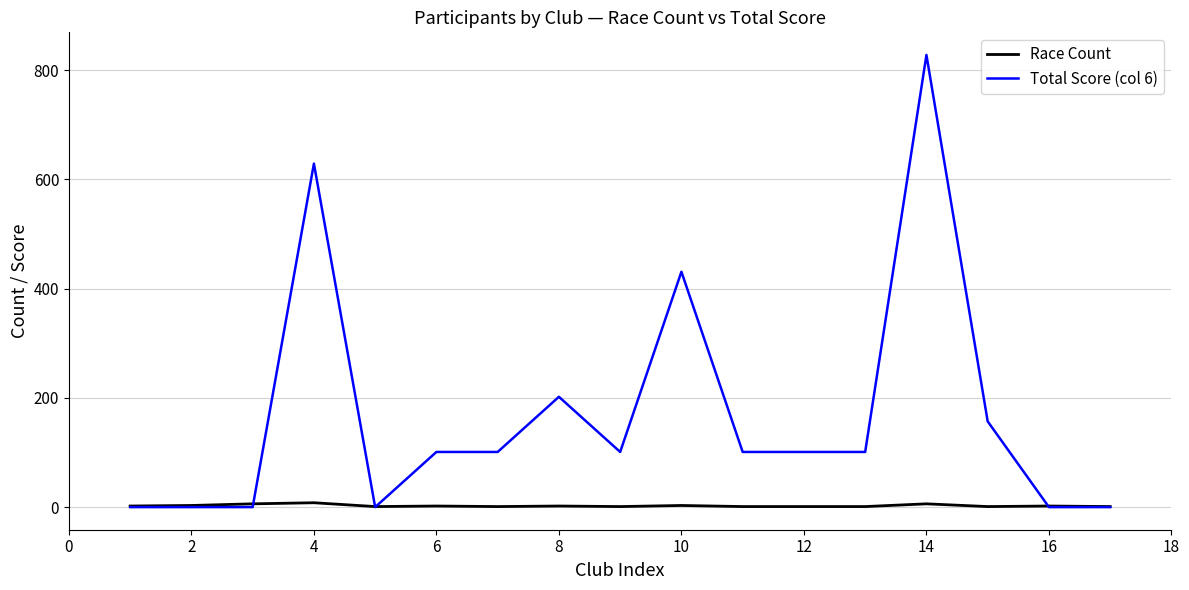

Is this an area chart (filled region under the line)?

No